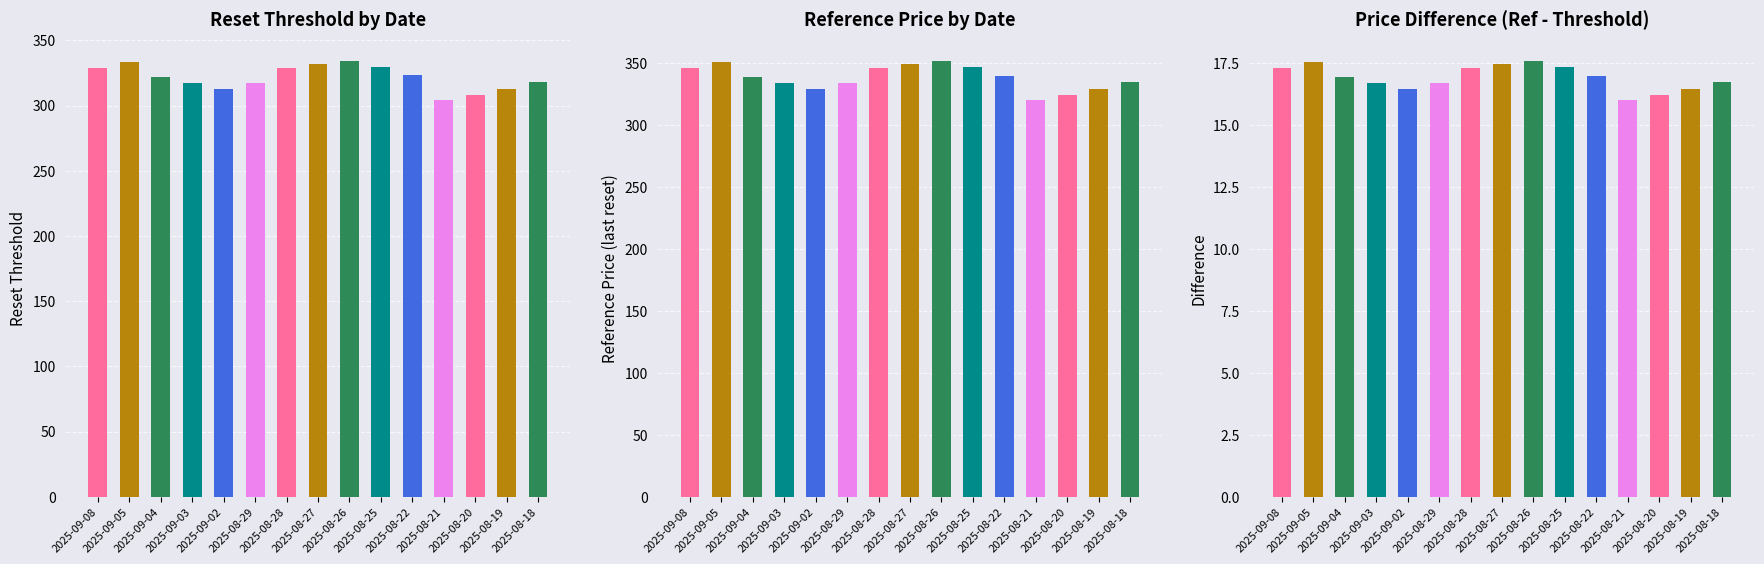

Reading right to left, list all the values displayed in this chart.

Reset threshold: 2025-08-18=318.4	2025-08-19=312.8	2025-08-20=307.7	2025-08-21=304.1	2025-08-22=323.0	2025-08-25=329.3	2025-08-26=334.1	2025-08-27=332.1	2025-08-28=328.7	2025-08-29=317.2	2025-09-02=312.9	2025-09-03=317.4	2025-09-04=321.6	2025-09-05=333.3	2025-09-08=329.1
Reference price: 2025-08-18=335.2	2025-08-19=329.3	2025-08-20=323.9	2025-08-21=320.1	2025-08-22=340.0	2025-08-25=346.6	2025-08-26=351.7	2025-08-27=349.6	2025-08-28=346.0	2025-08-29=333.9	2025-09-02=329.4	2025-09-03=334.1	2025-09-04=338.5	2025-09-05=350.8	2025-09-08=346.4
Price difference: 2025-08-18=16.8	2025-08-19=16.5	2025-08-20=16.2	2025-08-21=16.0	2025-08-22=17.0	2025-08-25=17.3	2025-08-26=17.6	2025-08-27=17.5	2025-08-28=17.3	2025-08-29=16.7	2025-09-02=16.5	2025-09-03=16.7	2025-09-04=16.9	2025-09-05=17.5	2025-09-08=17.3